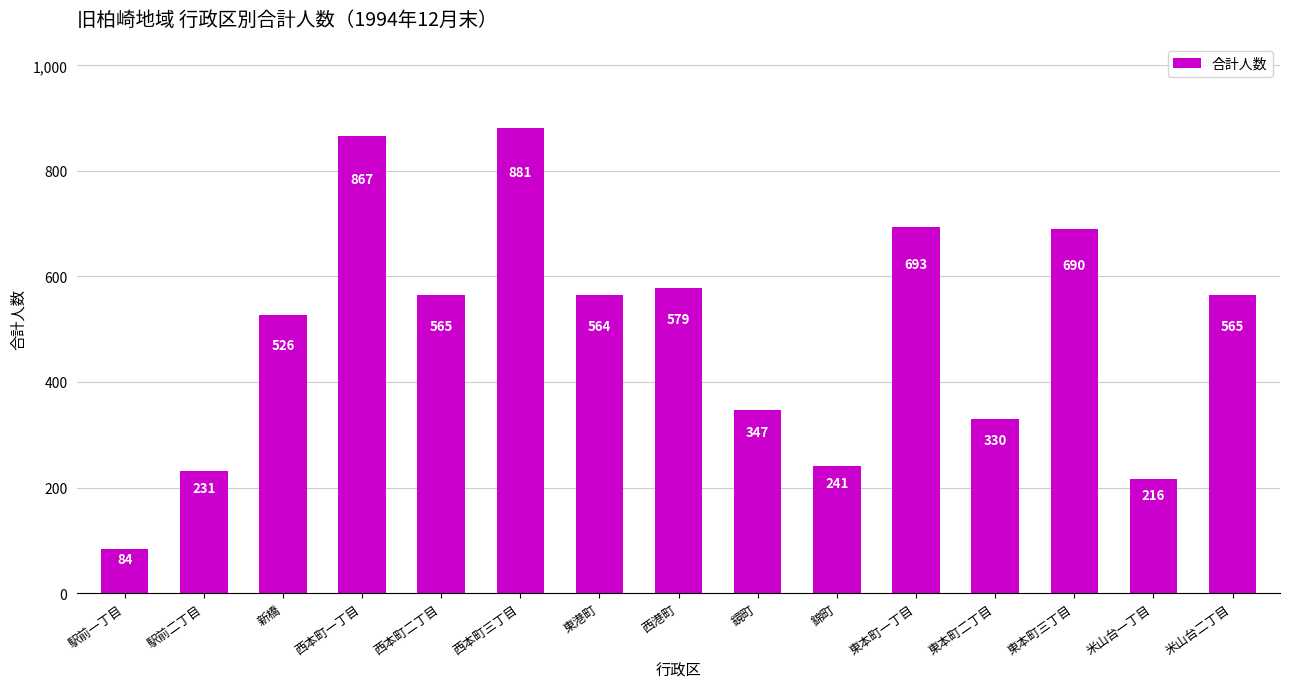

What is the smallest value displayed?

84